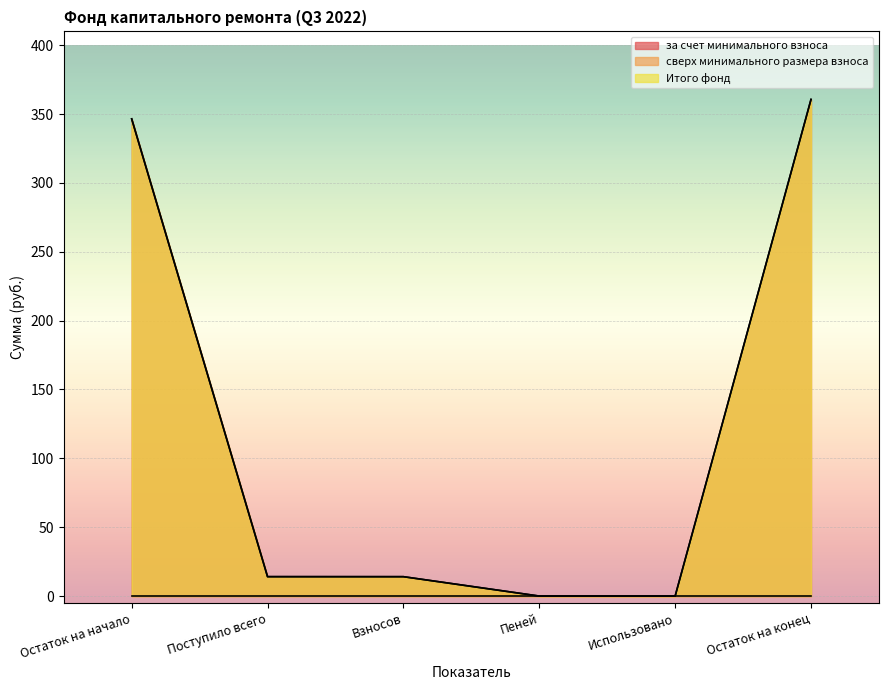

Which series changed the most between Остаток на начало and Остаток на конец?

за счет минимального взноса